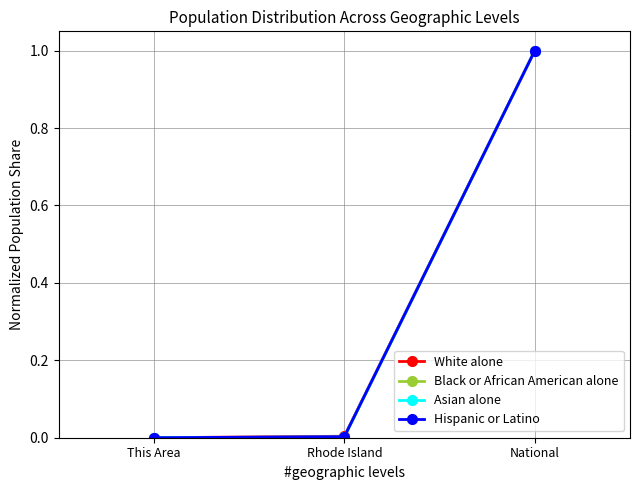

Is the value of Hispanic or Latino at National greater than the value of Asian alone at Rhode Island?

Yes